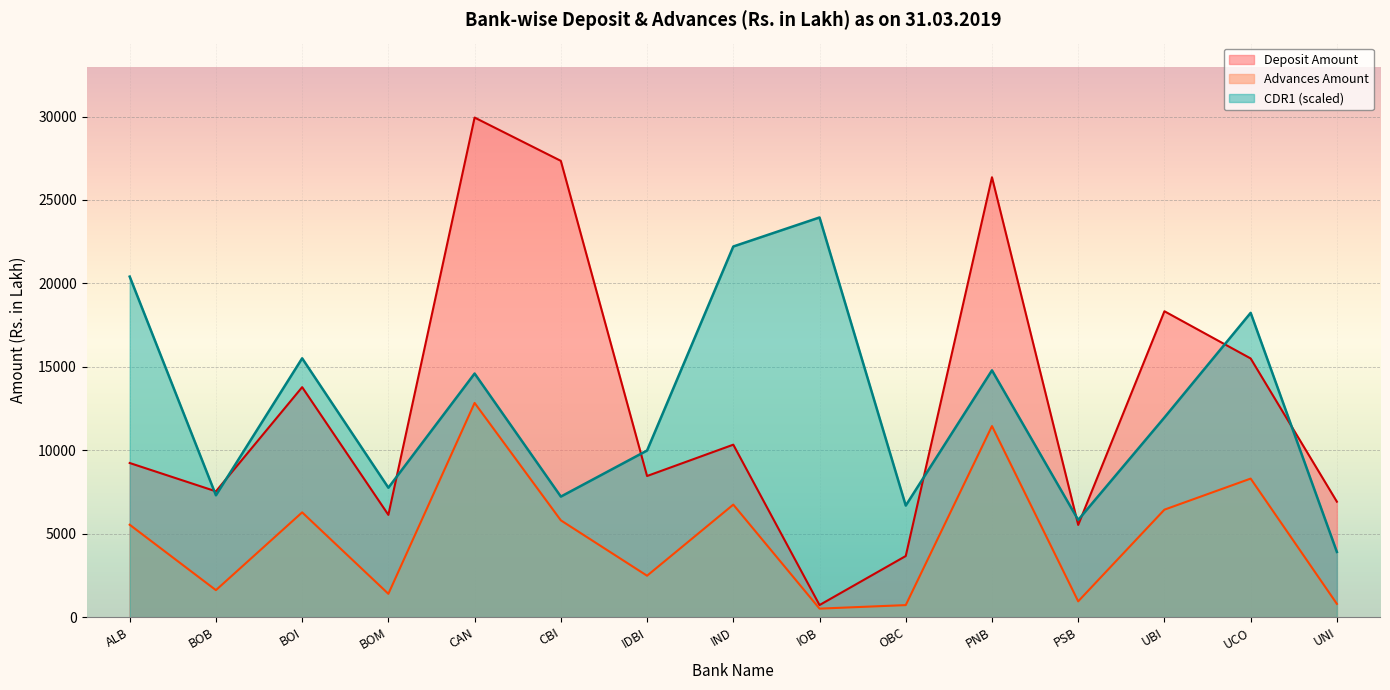

True or false: Advances Amount and CDR1 cross at least once.

False